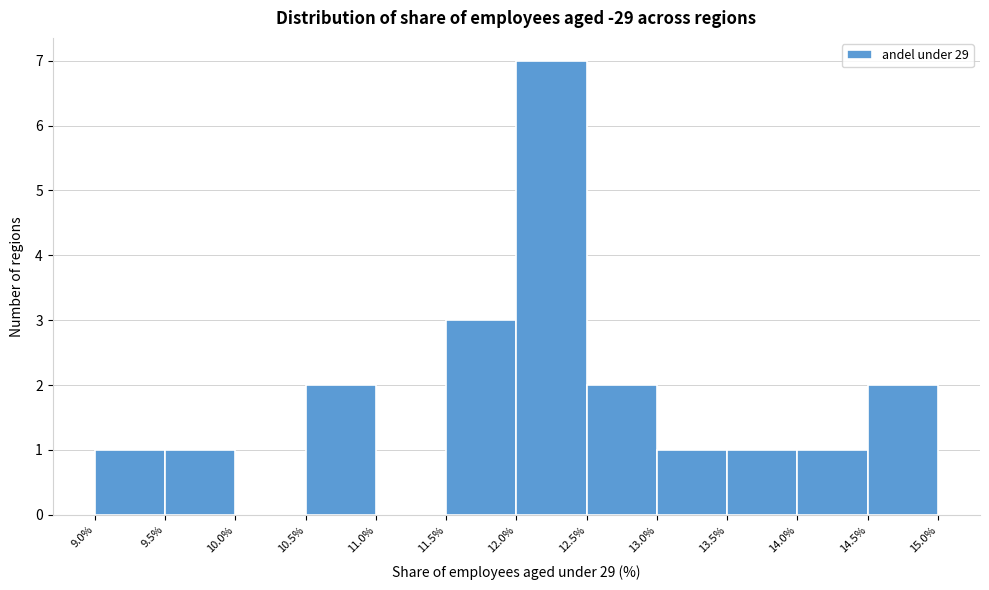

Reading left to right, list every bar in this chart as the range it spans on the x-axis followed by its height. The values are not printed on the chart, so give them approximately, as read against the axis.

9.0% to 9.5%: 1
9.5% to 10.0%: 1
10.0% to 10.5%: 0
10.5% to 11.0%: 2
11.0% to 11.5%: 0
11.5% to 12.0%: 3
12.0% to 12.5%: 7
12.5% to 13.0%: 2
13.0% to 13.5%: 1
13.5% to 14.0%: 1
14.0% to 14.5%: 1
14.5% to 15.0%: 2